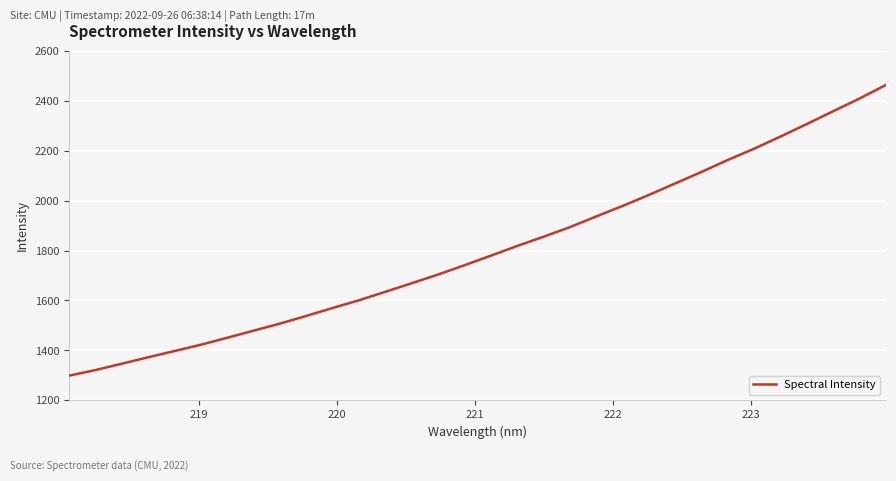

What is the smallest value displayed?

1298.8